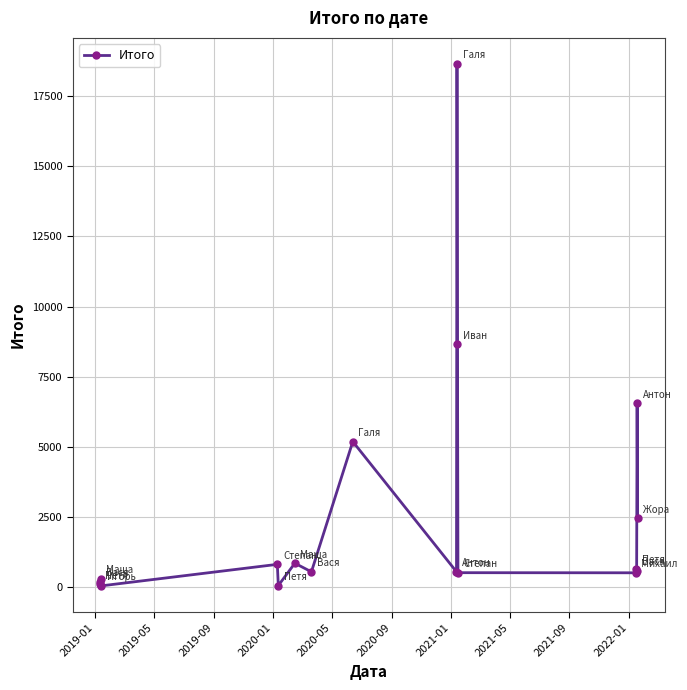

What is the maximum value shown in the chart?

18645